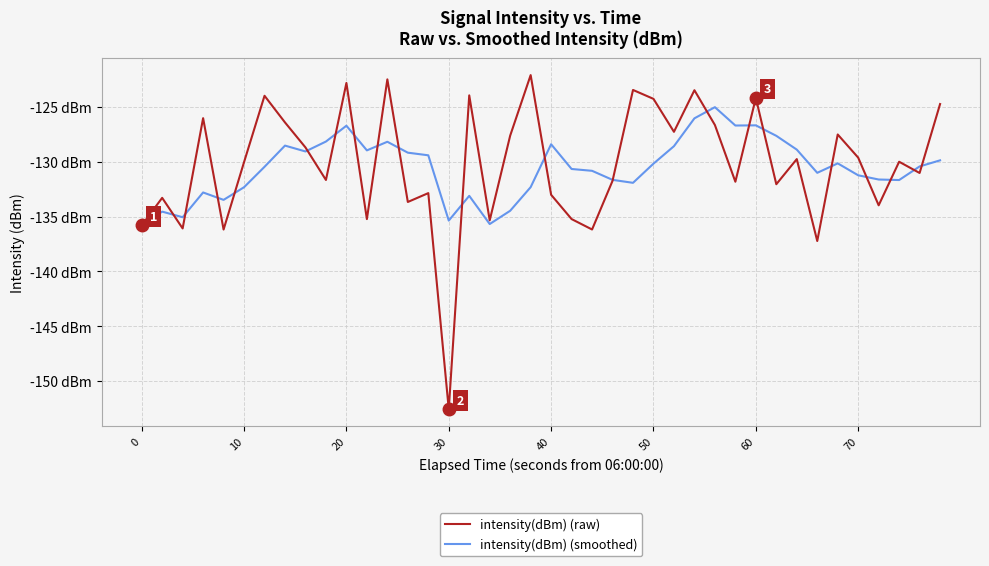

Is this an area chart (filled region under the line)?

No